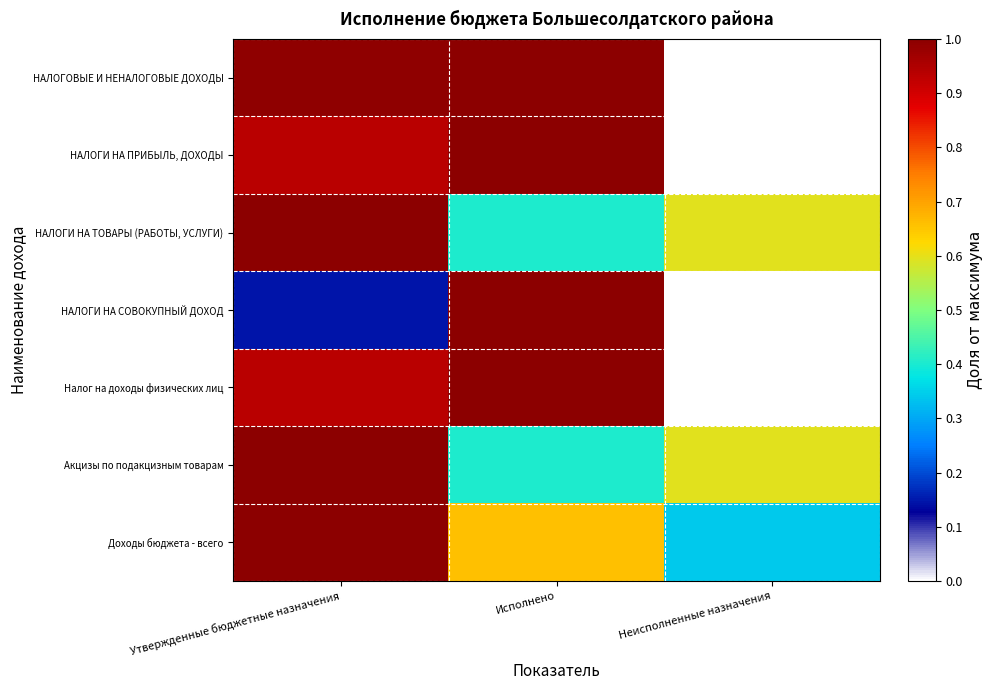

At which category is the sum across all series the highest?

Утвержденные бюджетные назначения